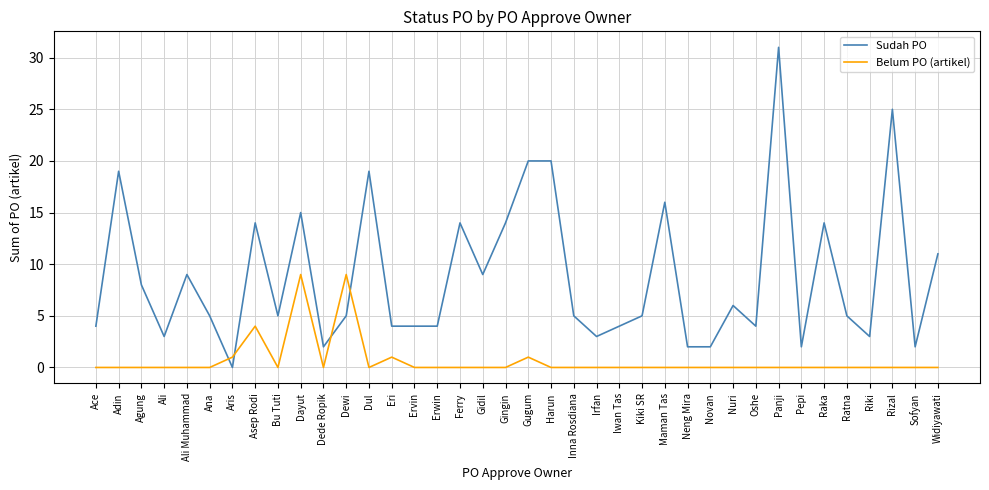

What is the approximate value of Sudah PO at Widiyawati?

11